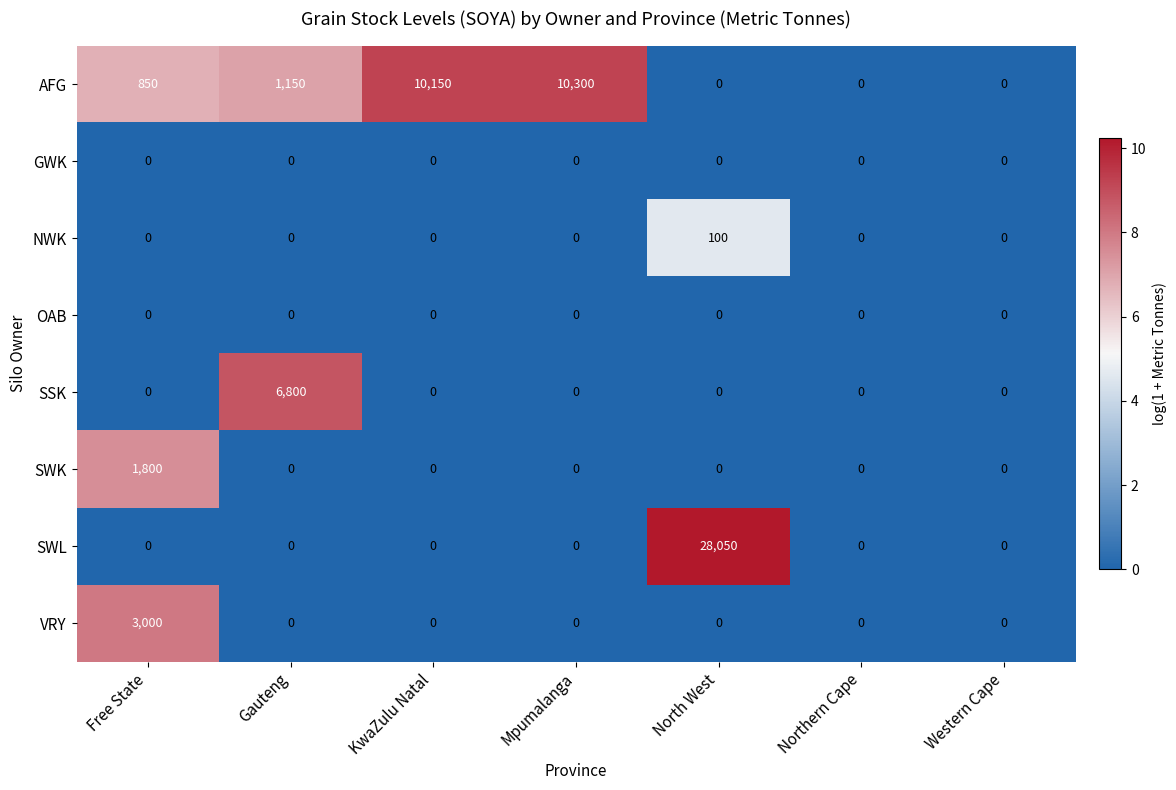

Which series has the largest total across all categories?

SWL